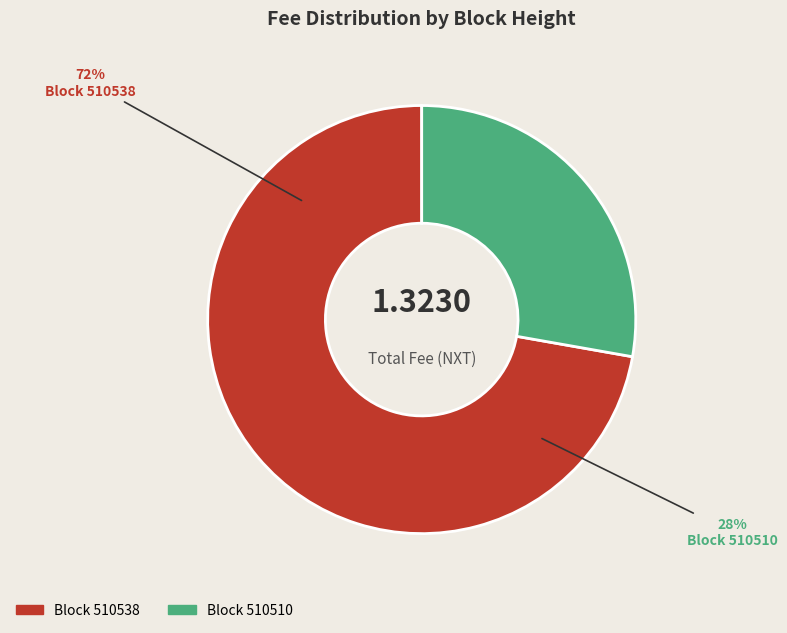

To the nearest percent, what is the difference between the 510510 and 510538 slice percentages?

44%